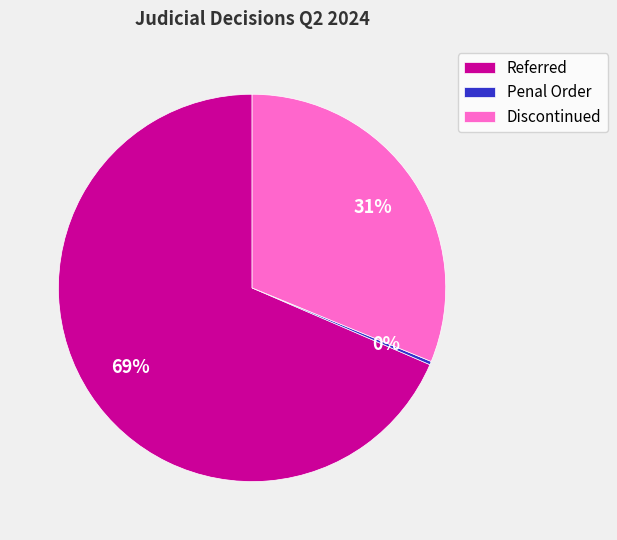

Rank the categories by value from highest to lowest.

Referred, Discontinued, Penal Order